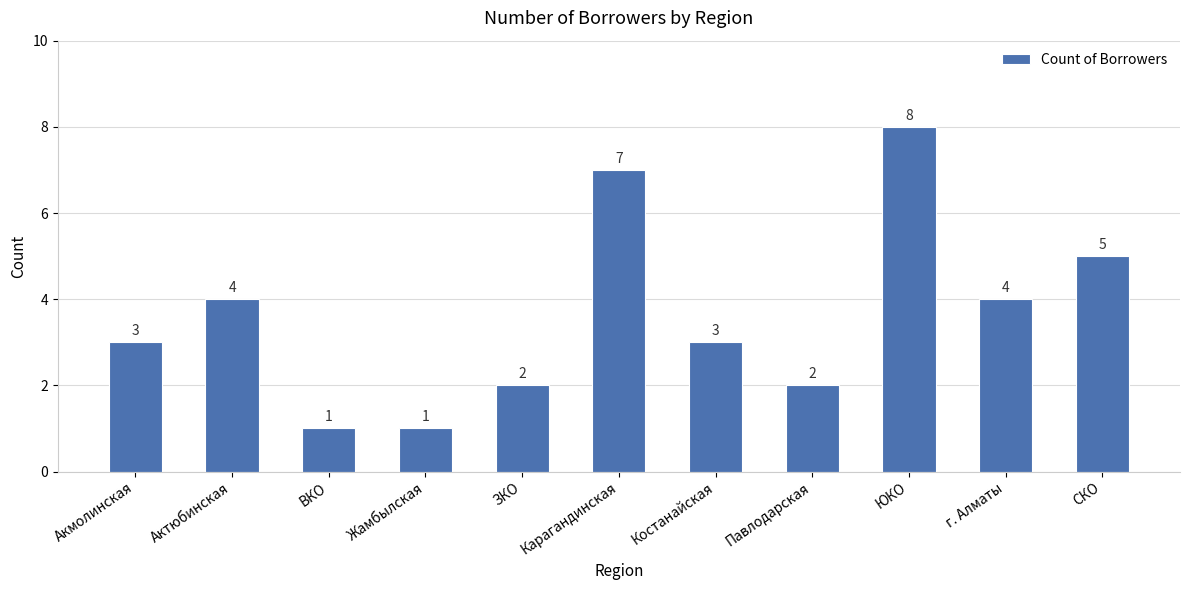

How many bars are there in total?

11